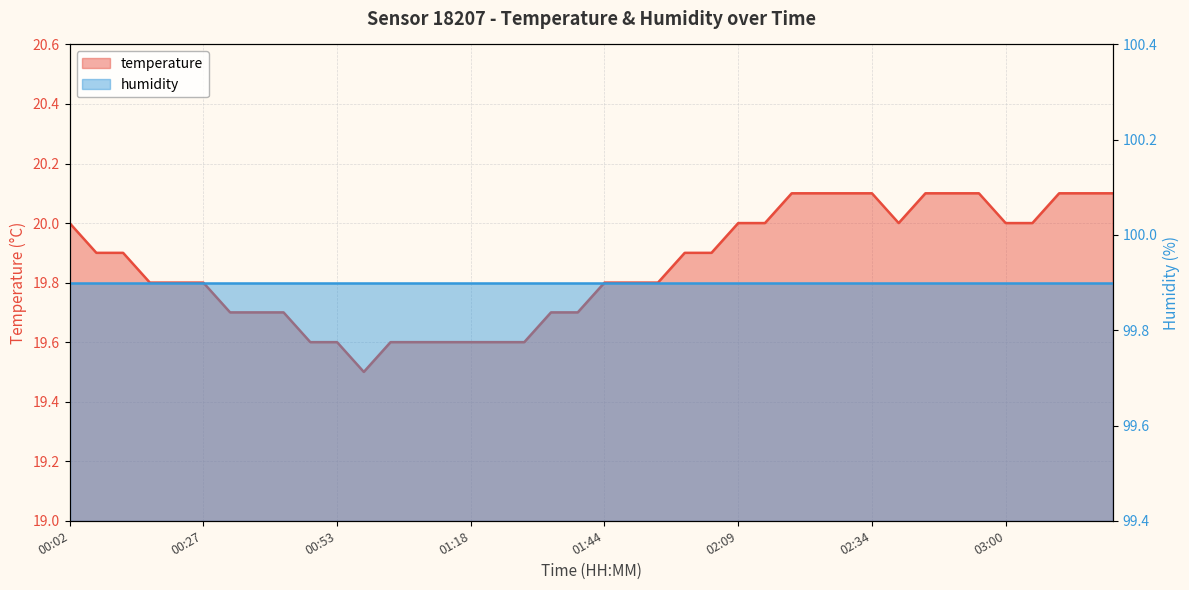

What is the smallest value displayed?

19.5